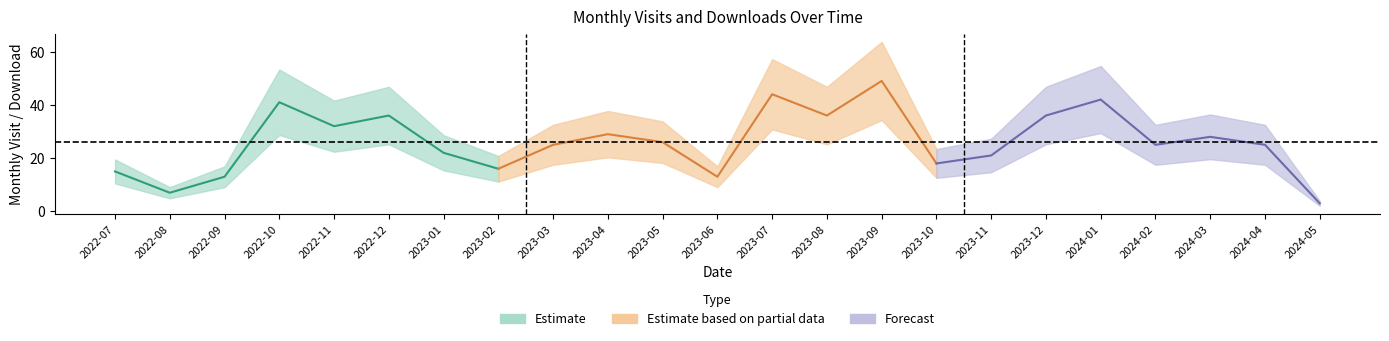

What is the greatest value displayed?

49